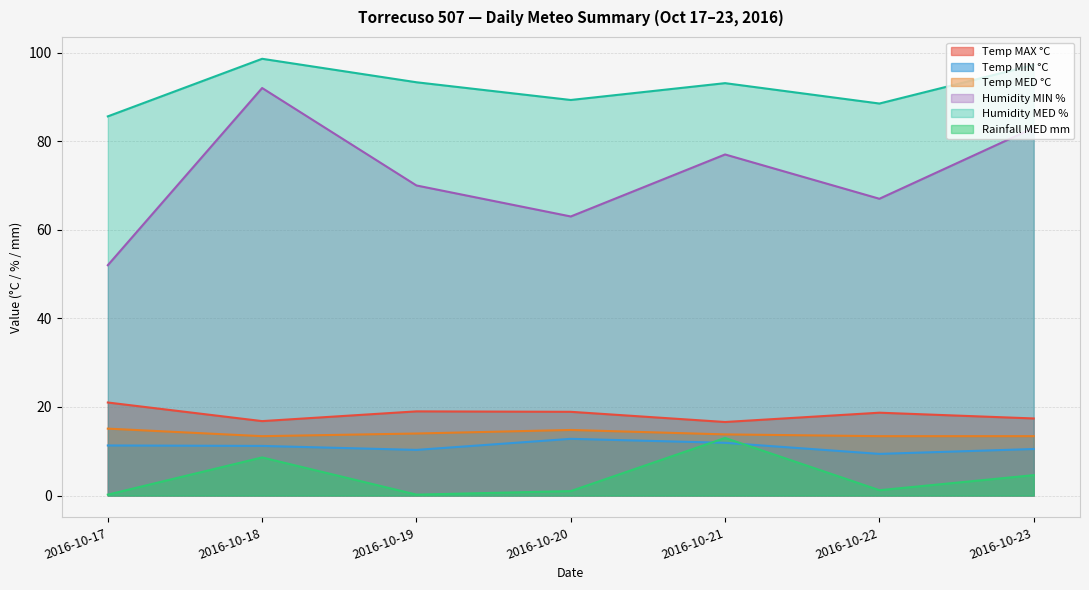

At which category is the sum across all series the highest?

2016-10-18